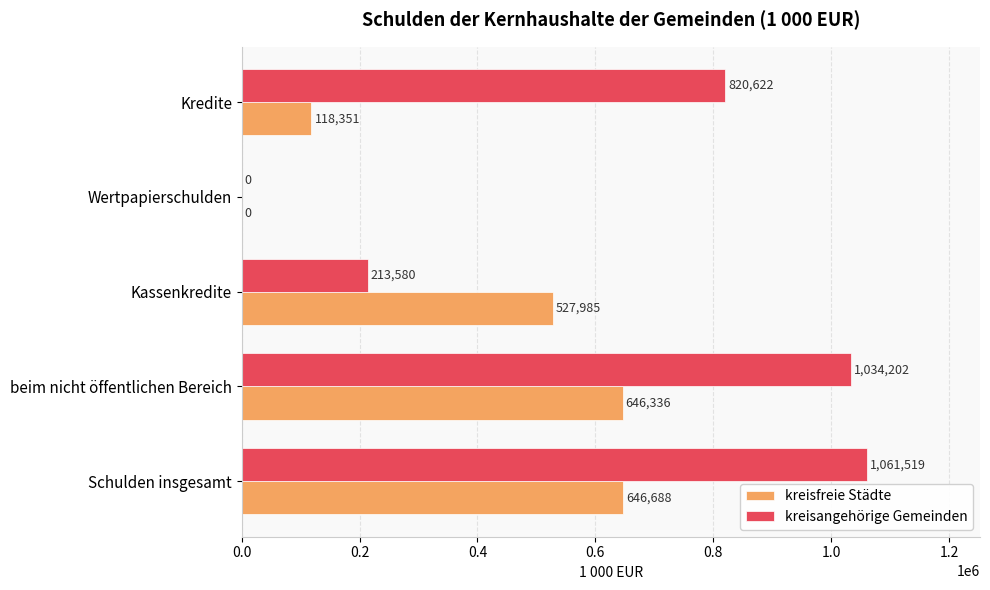

What is the total value across all series at Schulden insgesamt?

1708207